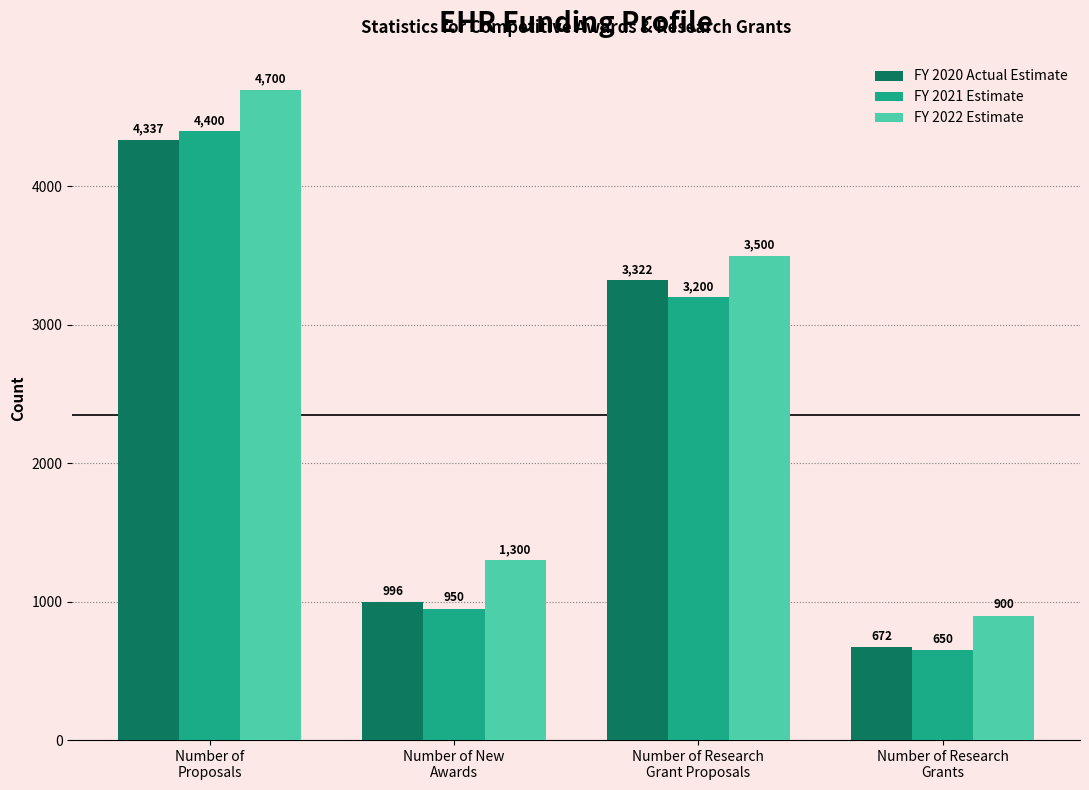

Reading right to left, transcribe all the data shown in this chart.

FY 2020 Actual Estimate: 672	3322	996	4337
FY 2021 Estimate: 650	3200	950	4400
FY 2022 Estimate: 900	3500	1300	4700